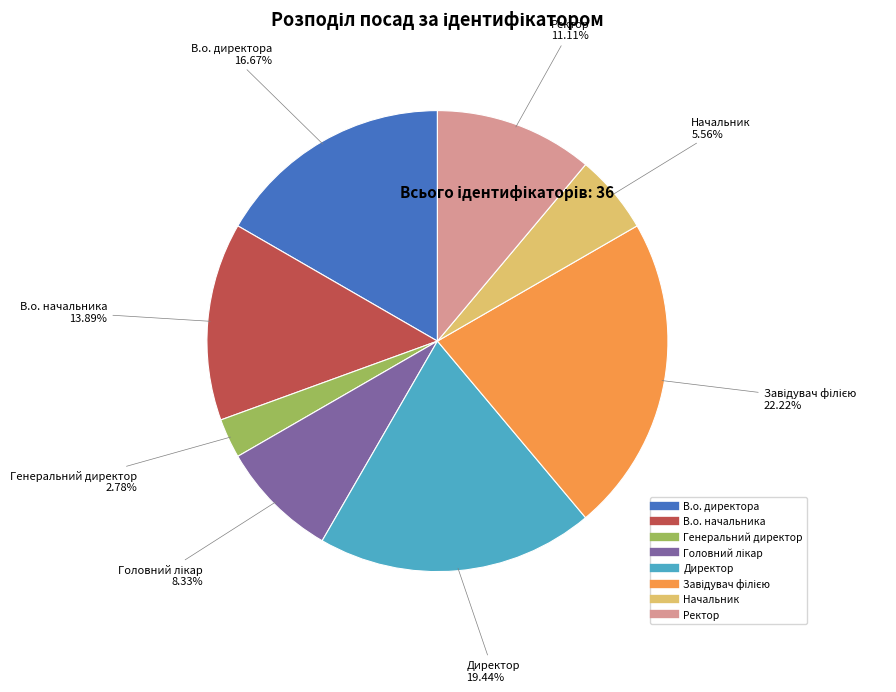

What is the smallest slice in the pie chart?

Генеральний директор